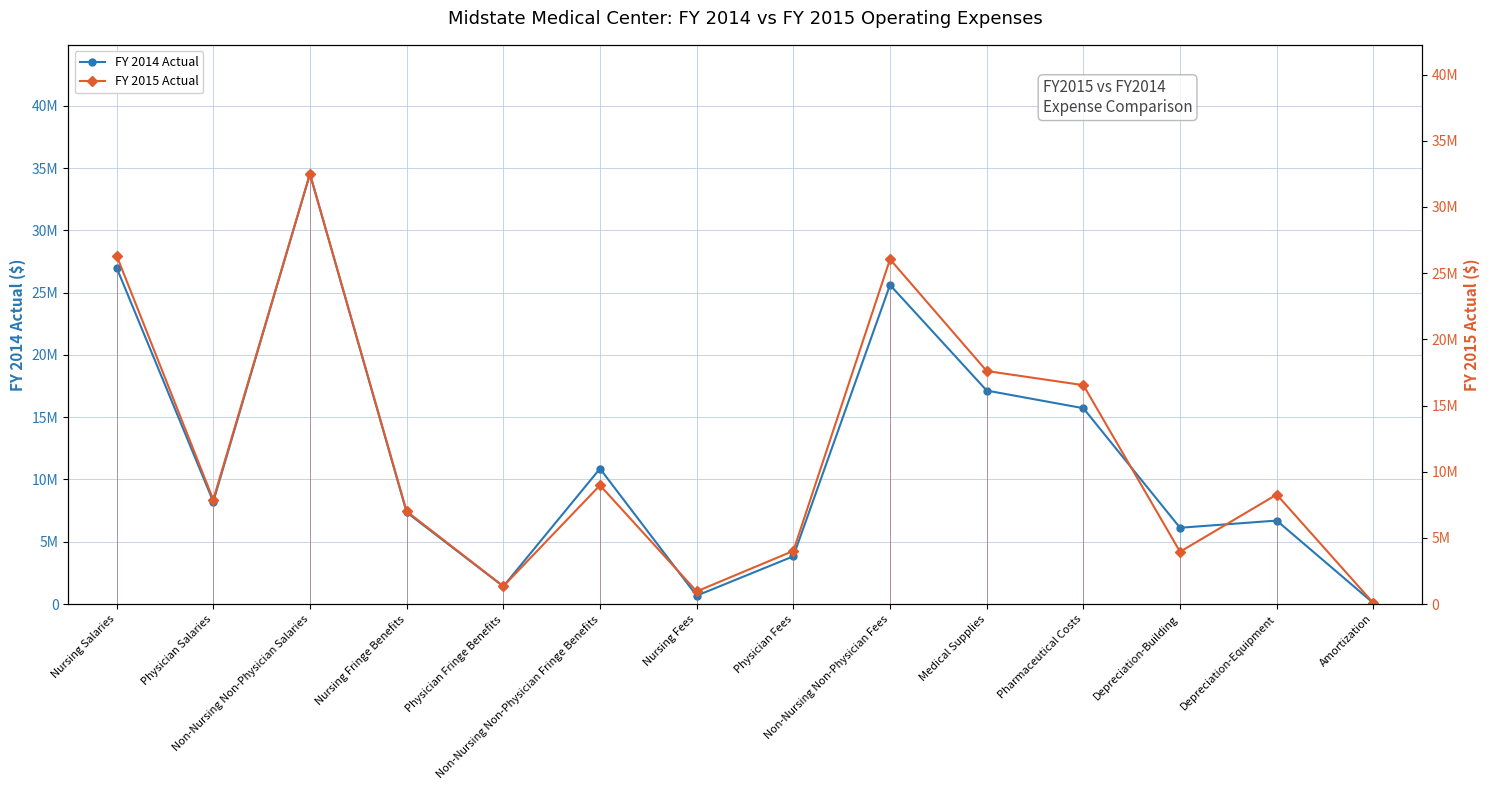

How many data points does each series have?

14